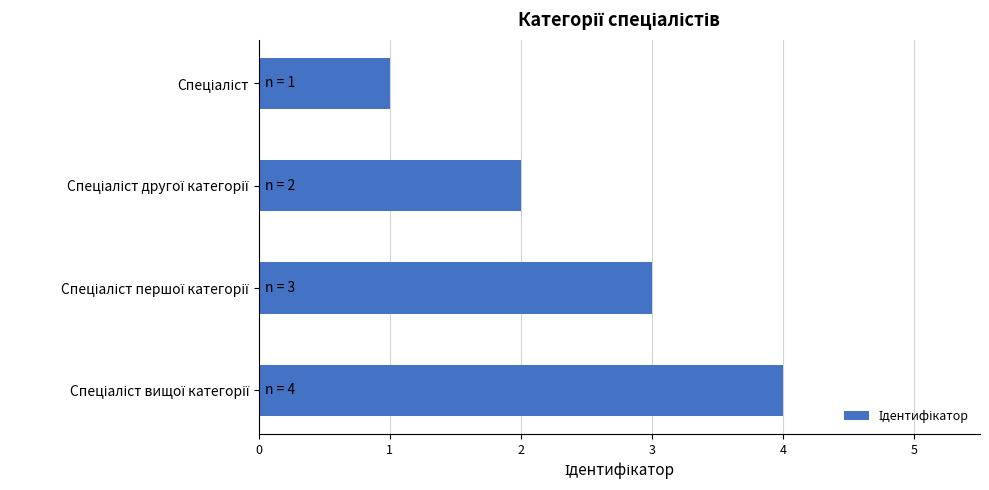

What is the difference between the maximum and minimum values?

3